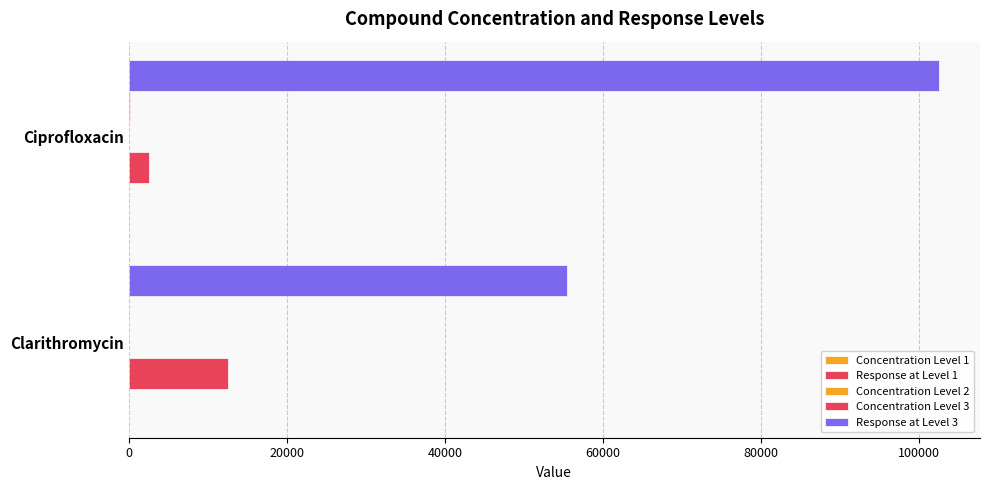

What is the average value of the Concentration Level 2 series?

35.0